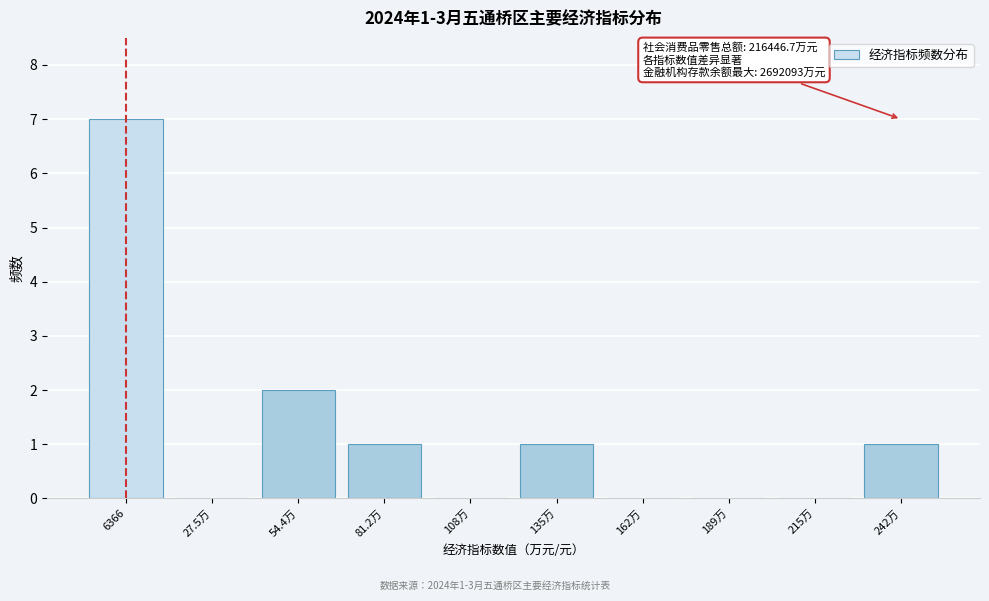

Reading left to right, list all the values displayed in this chart.

6366=7	27.5万=0	54.4万=2	81.2万=1	108万=0	135万=1	162万=0	189万=0	215万=0	242万=1